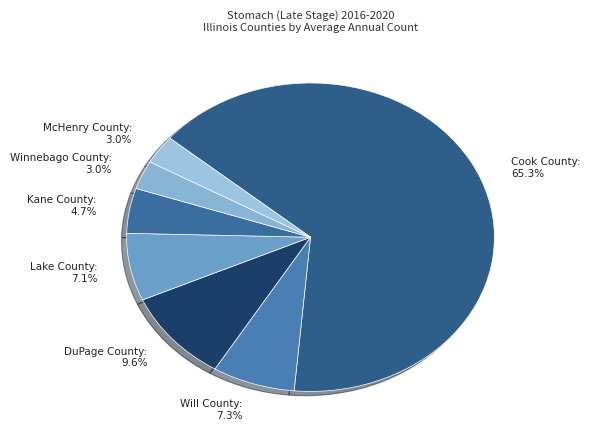

Does Kane County: 4.7% represent more than half of the total?

No